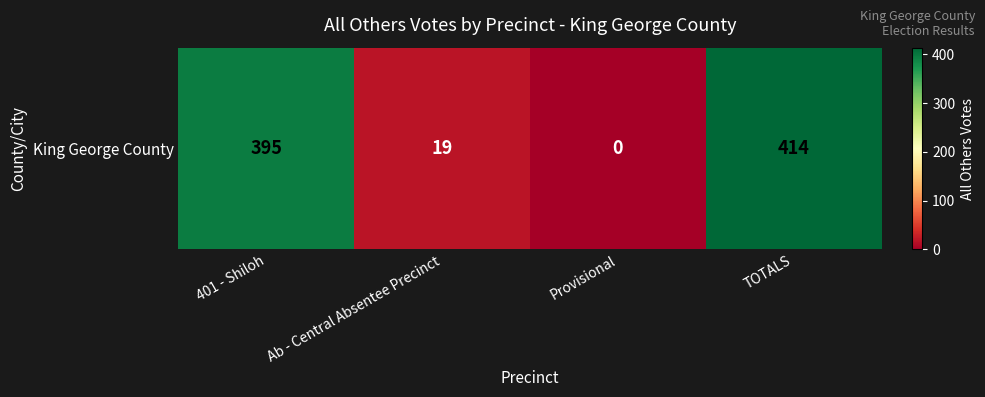

How many values exceed 395?

1